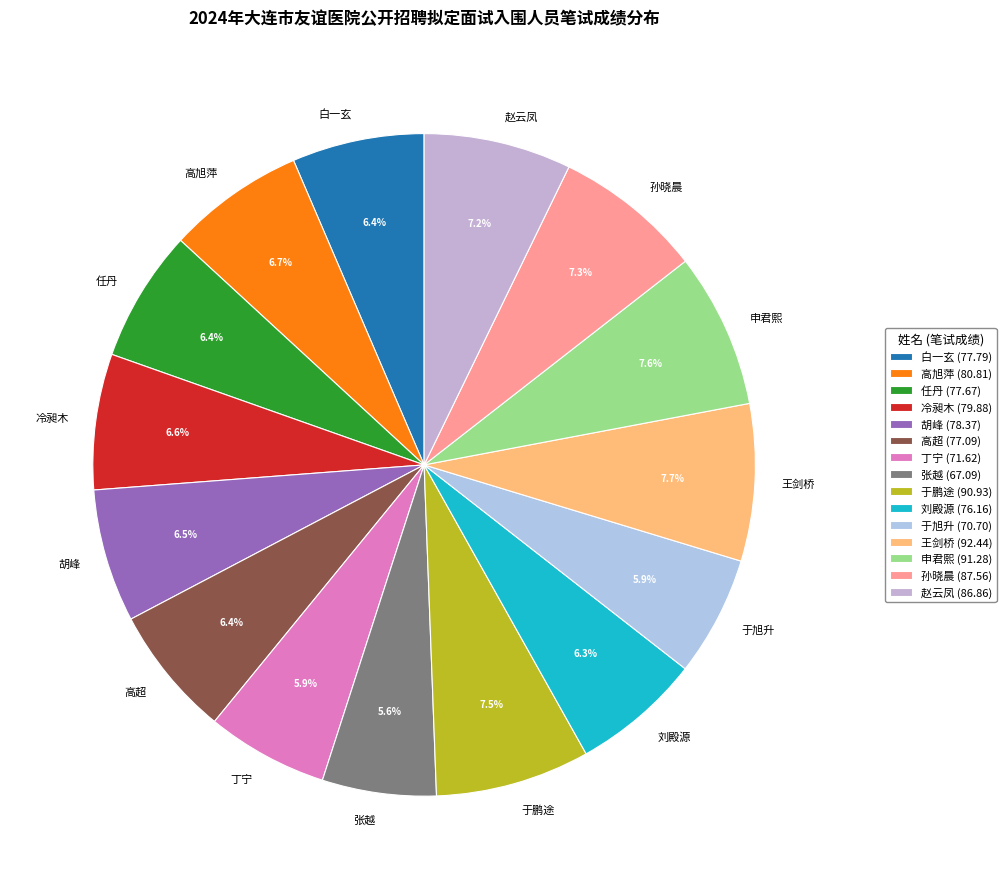

How much of the chart is everything except 任丹?

93.6%